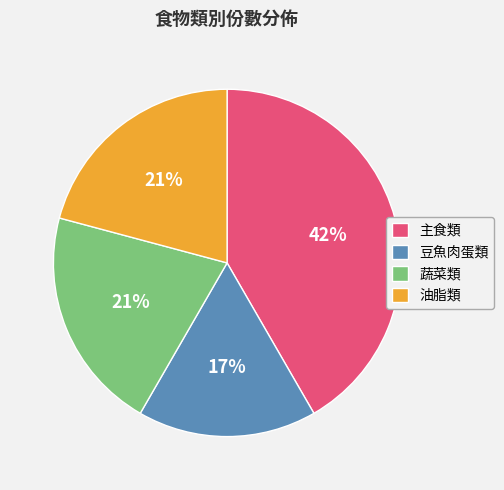

How many segments does this pie chart have?

4